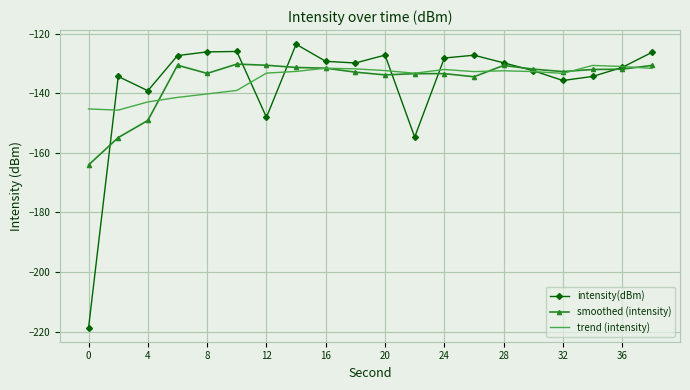

What is the maximum value shown in the chart?

-123.5